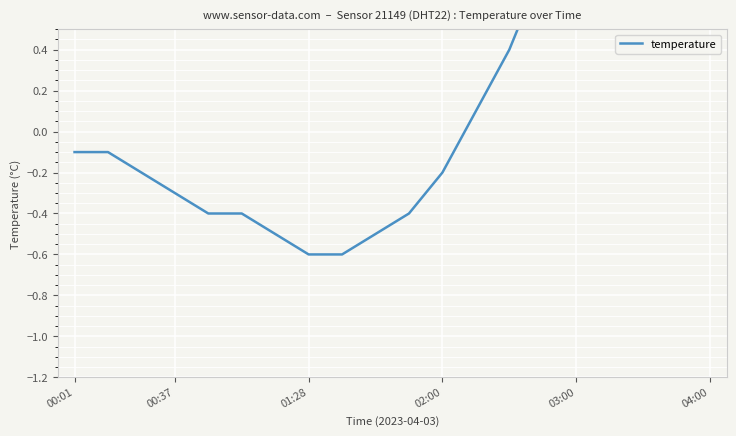

What is the smallest value displayed?

-0.6